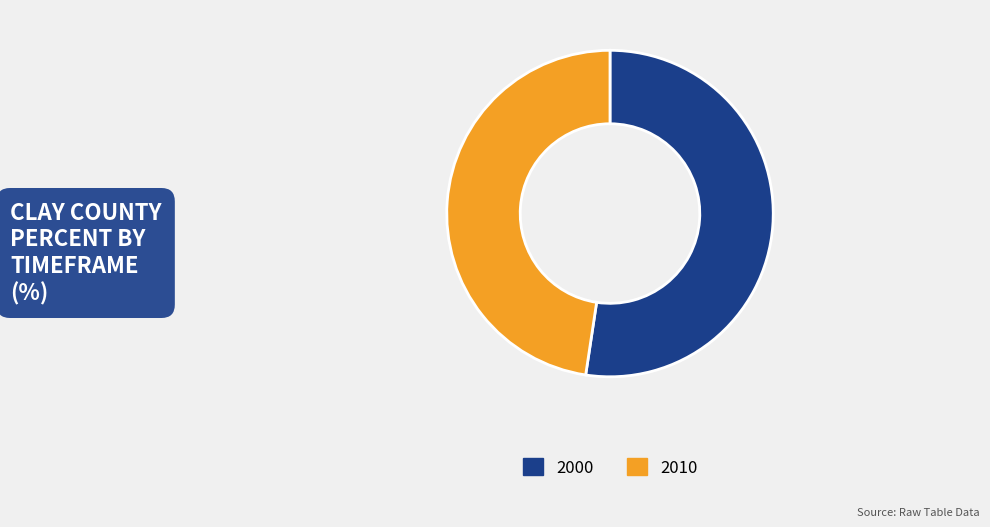

Do 2010 and 2000 together represent more than half of the pie?

Yes